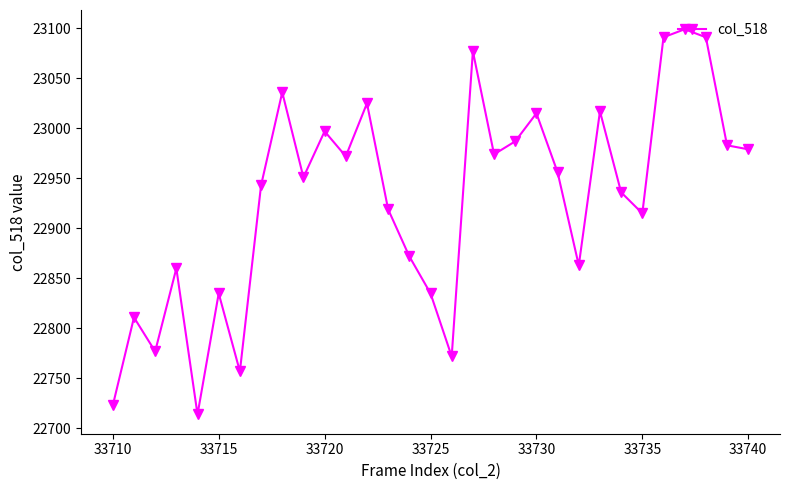

What is the sum of all values?

710782